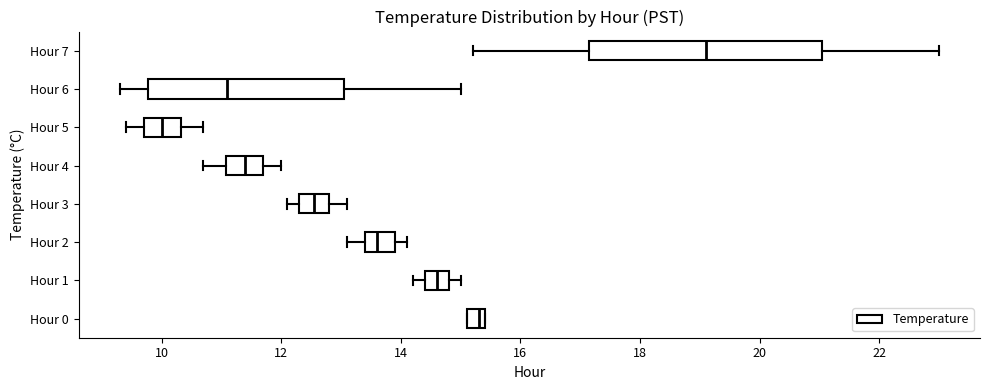

Which box is the widest, from its left edge to its right edge?

Hour 7